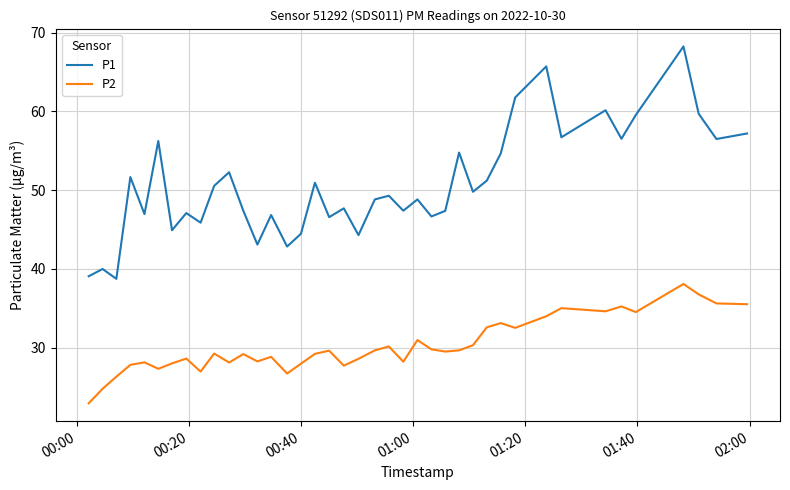

What is the lowest value of the P1 series?

38.8